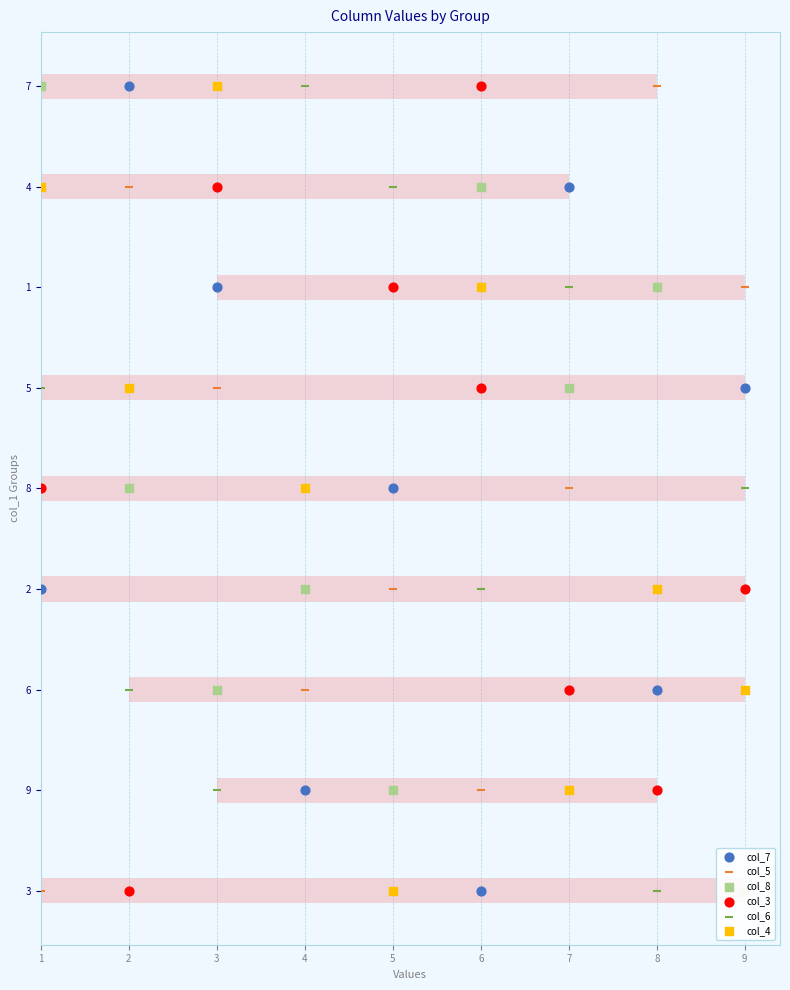

Is the value of col_8 at 7 greater than the value of col_4 at 8?

No